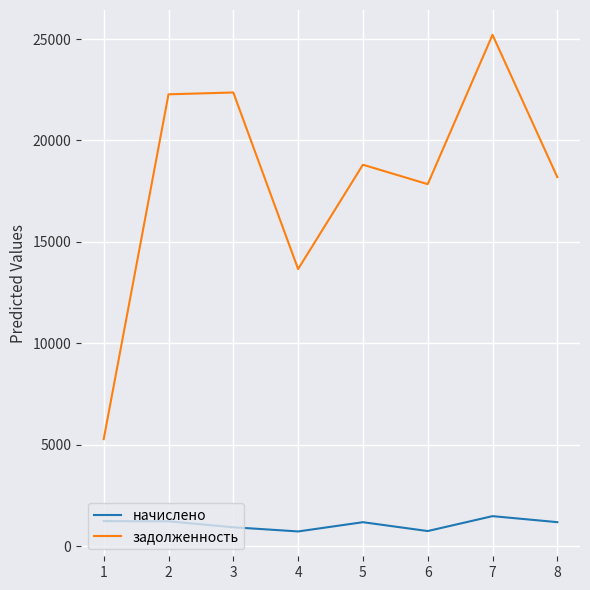

True or false: задолженность and начислено cross at least once.

False